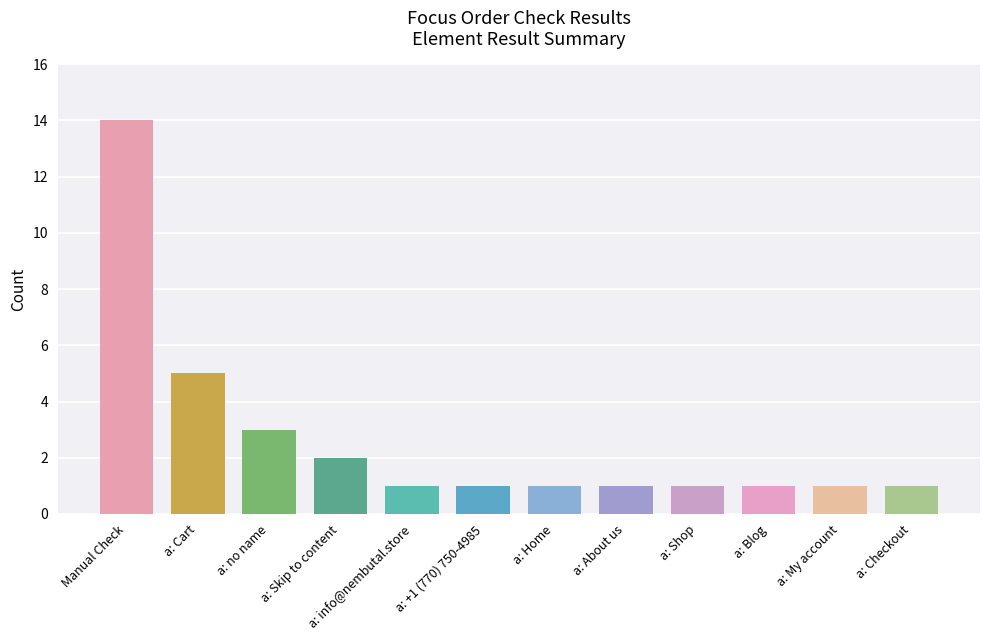

At which category does the chart reach its peak across all series?

Manual Check